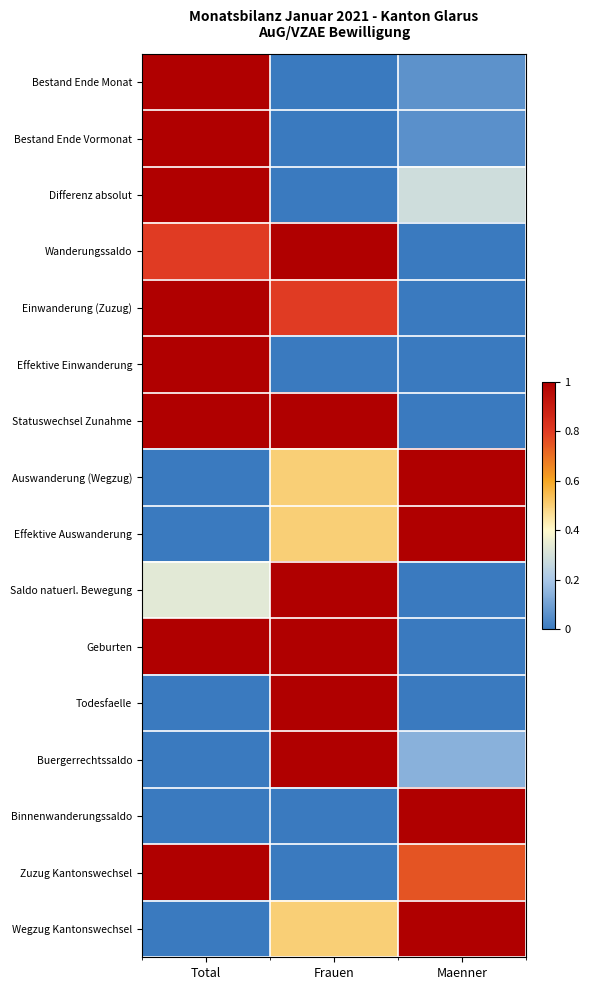

At Total, list the series in order from largest to smallest.

Bestand Ende Monat, Bestand Ende Vormonat, Differenz absolut, Einwanderung (Zuzug), Effektive Einwanderung, Statuswechsel Zunahme, Geburten, Zuzug Kantonswechsel, Wanderungssaldo, Saldo natuerl. Bewegung, Auswanderung (Wegzug), Effektive Auswanderung, Todesfaelle, Buergerrechtssaldo, Binnenwanderungssaldo, Wegzug Kantonswechsel